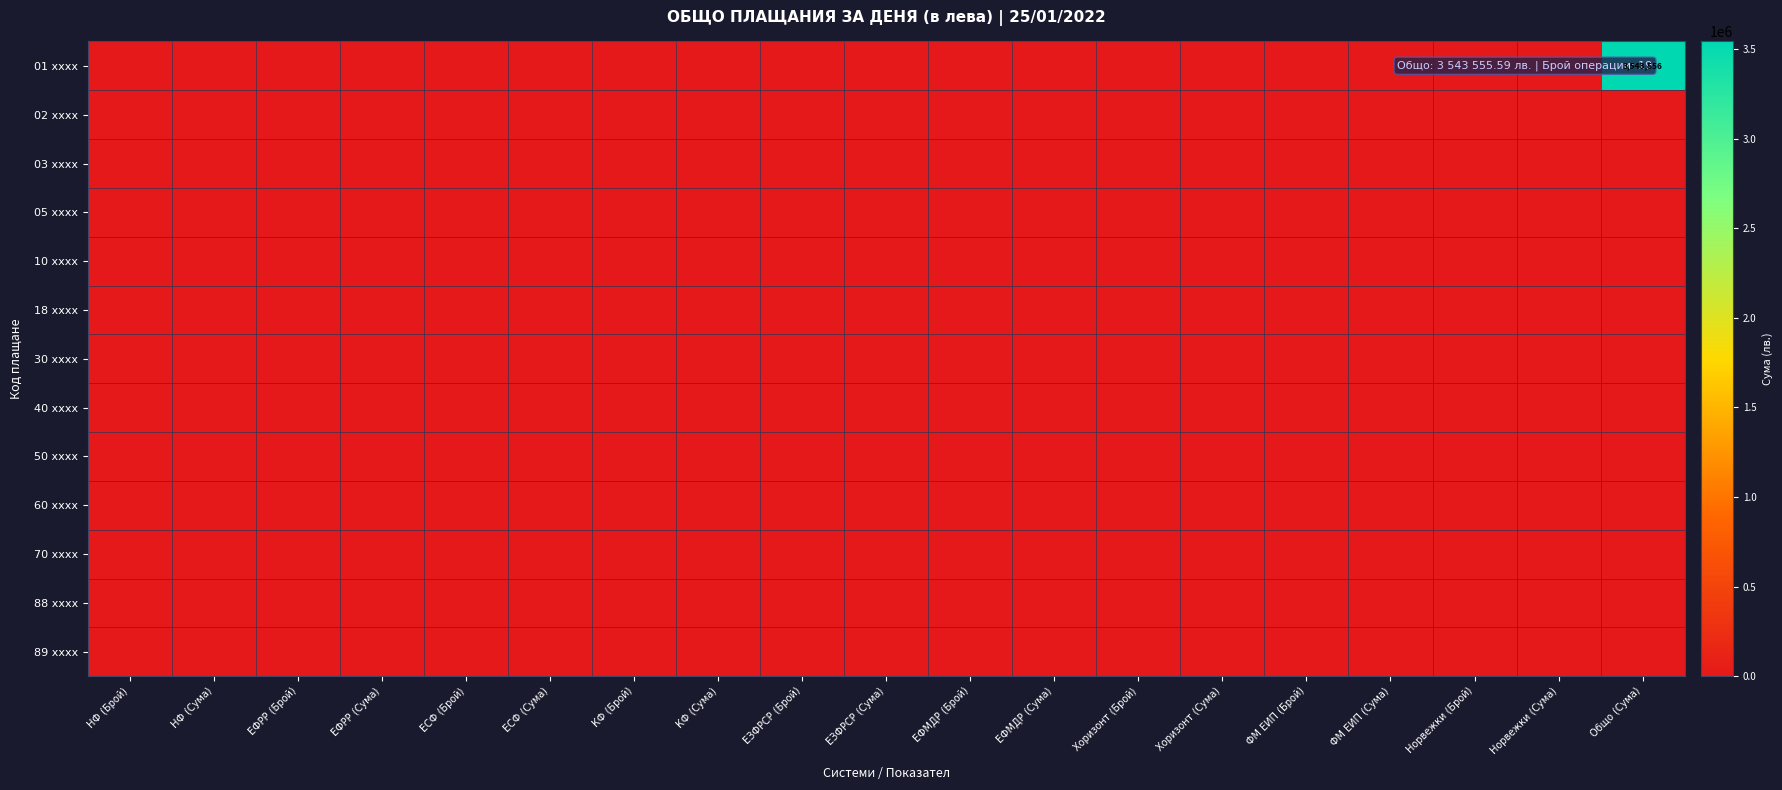

How many categories are shown in the chart?

19